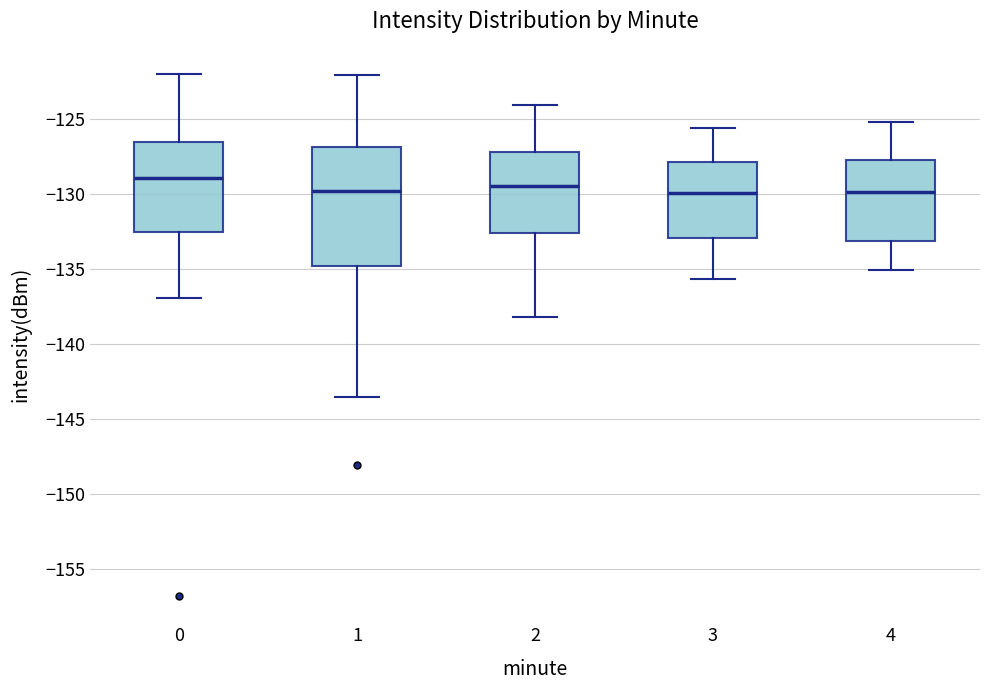

Reading left to right, transcribe this box plot: for each box, give where its median line is, the range the box spans, and where its two whiskers end, as read against the y-axis. The values are not printed on the chart, so give them approximately, as read against the axis.

0: median -129.0, box -132.5 to -126.5, whiskers -137.0 to -122.0
1: median -130.0, box -135.0 to -127.0, whiskers -143.5 to -122.0
2: median -129.5, box -132.5 to -127.0, whiskers -138.0 to -124.0
3: median -130.0, box -133.0 to -128.0, whiskers -135.5 to -125.5
4: median -130.0, box -133.0 to -127.5, whiskers -135.0 to -125.0